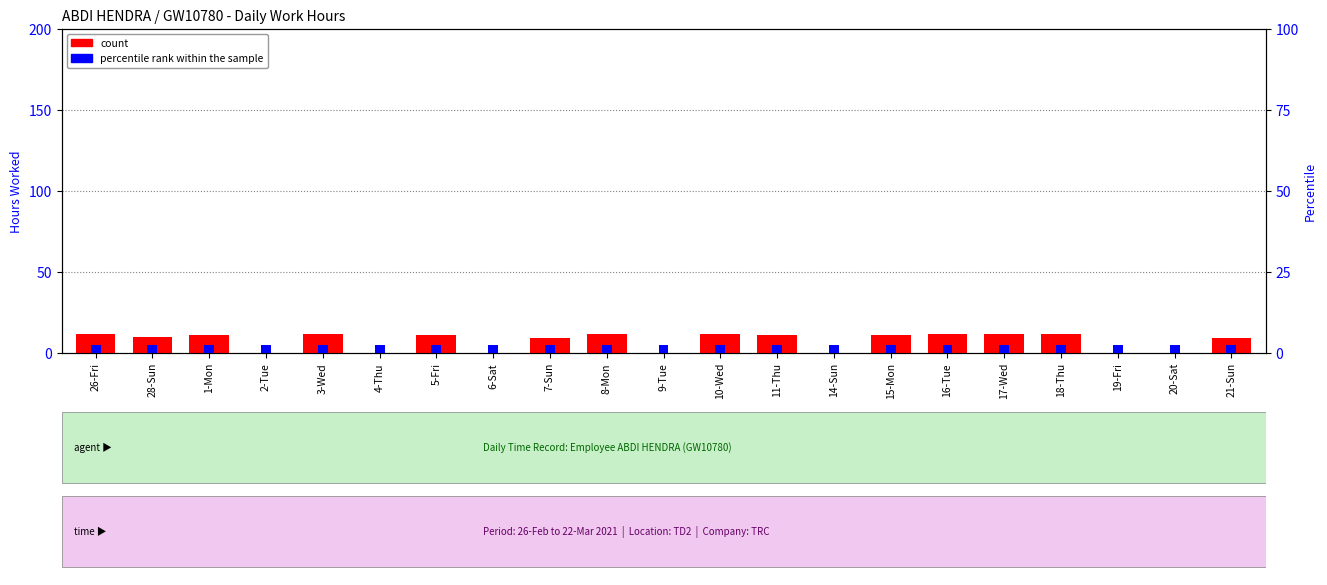

What are all the series names shown in the legend?

count, percentile rank within the sample